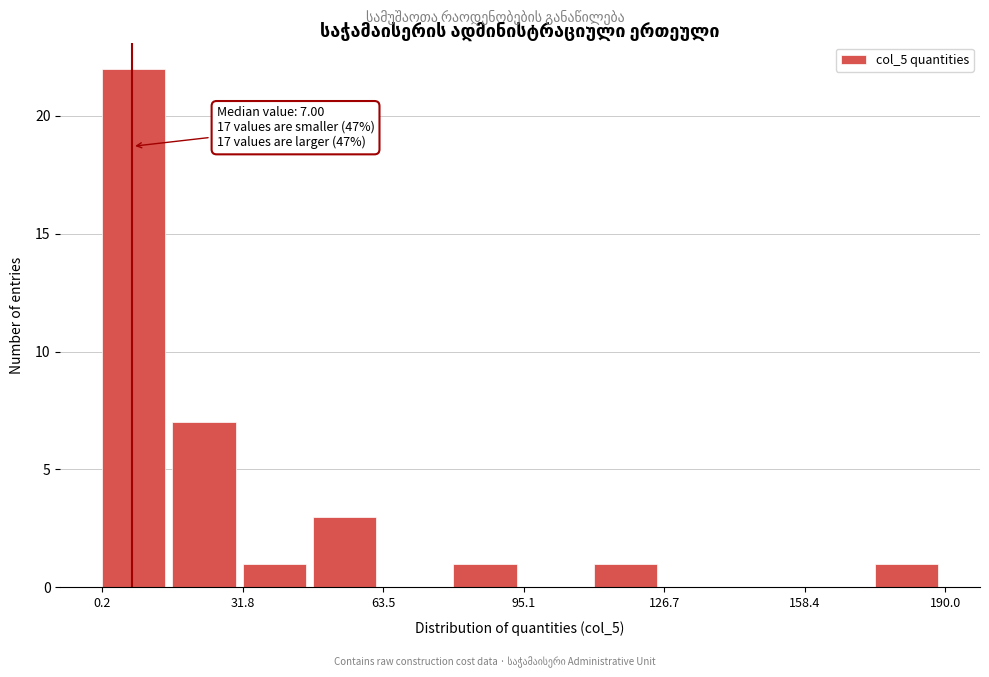

Around what value on the x-axis is the tallest bar? Give the approximate position of its centre, as read against the axis.

5